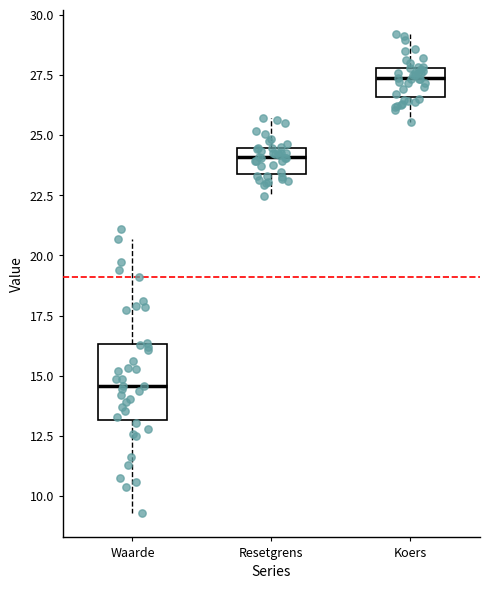

Reading left to right, transcribe this box plot: for each box, give where its median line is, the range the box spans, and where its two whiskers end, as read against the y-axis. The values are not printed on the chart, so give them approximately, as read against the axis.

Waarde: median 14.5, box 13.0 to 16.5, whiskers 9.5 to 20.5
Resetgrens: median 24.0, box 23.5 to 24.5, whiskers 22.5 to 25.5
Koers: median 27.5, box 26.5 to 28.0, whiskers 25.5 to 29.0